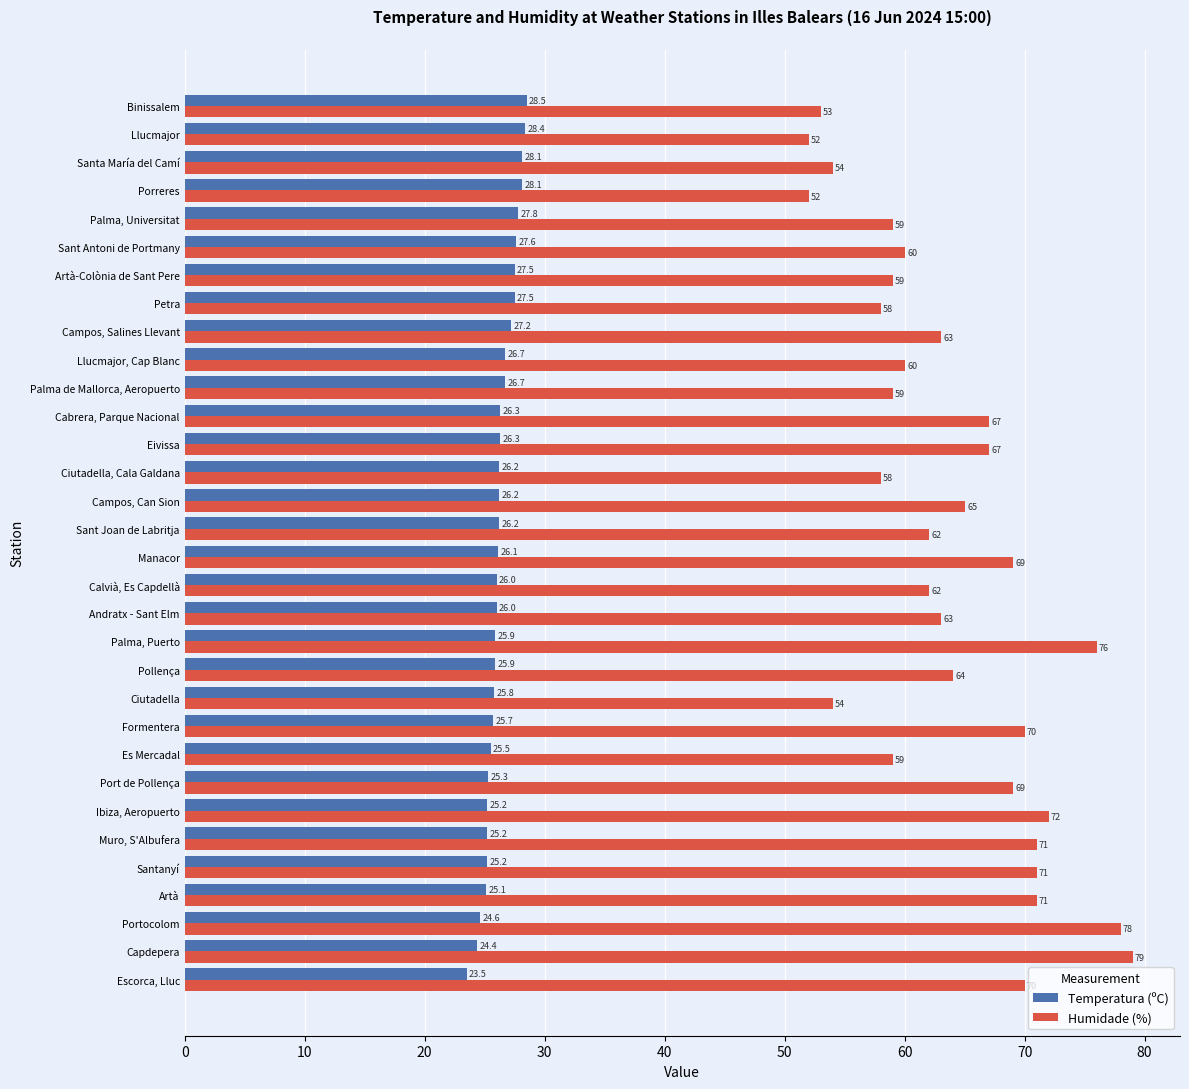

Is the value of Temperatura (ºC) at Santanyí greater than the value of Humidade (%) at Eivissa?

No